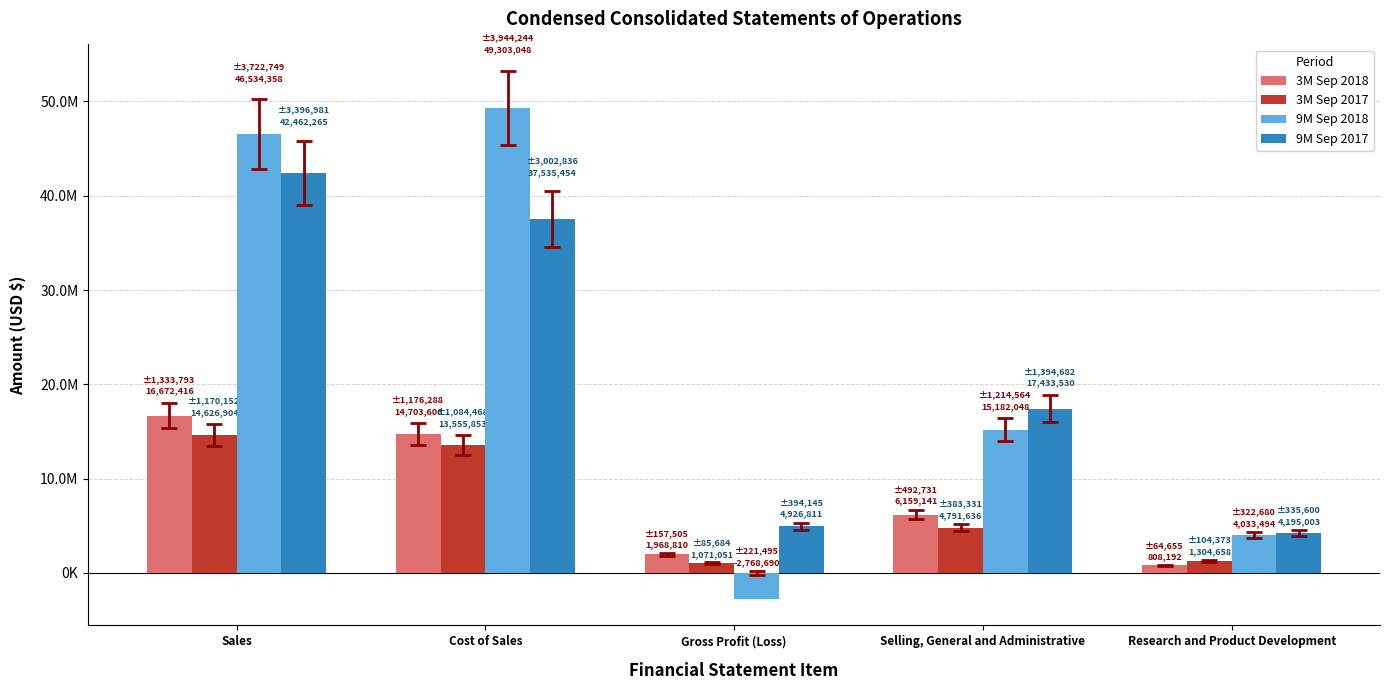

What is the label of the 5th bar from the left?

Research and Product Development